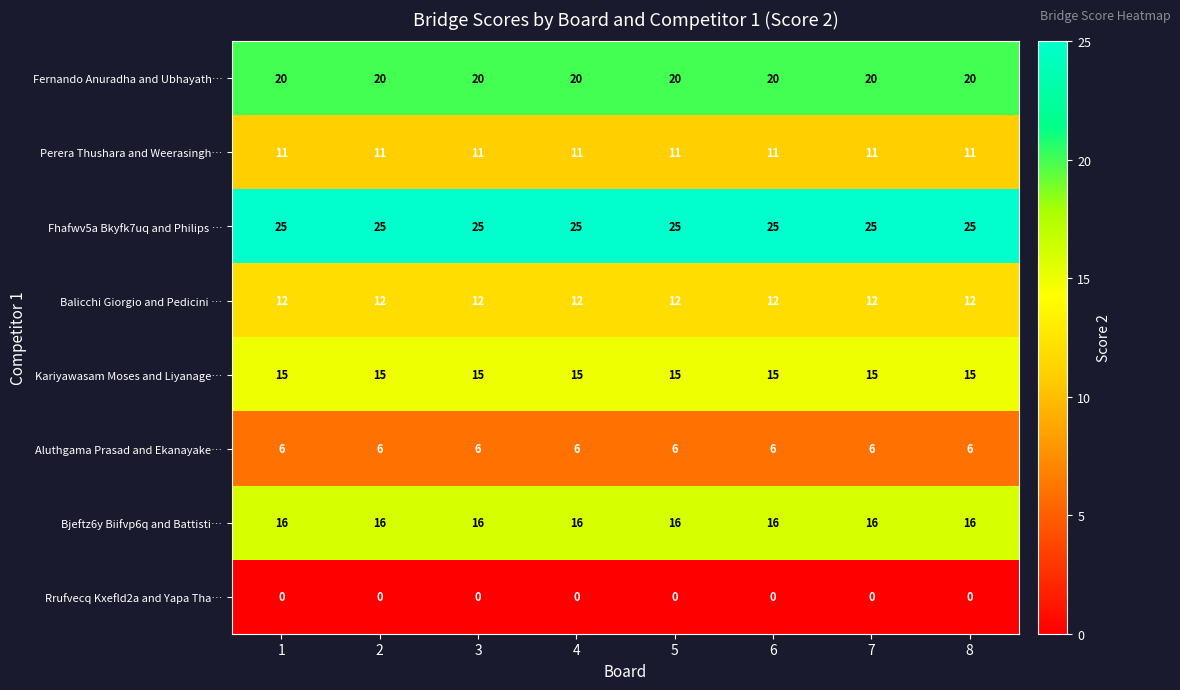

What is the sum of all Fernando Anuradha and Ubhayath… values?

160